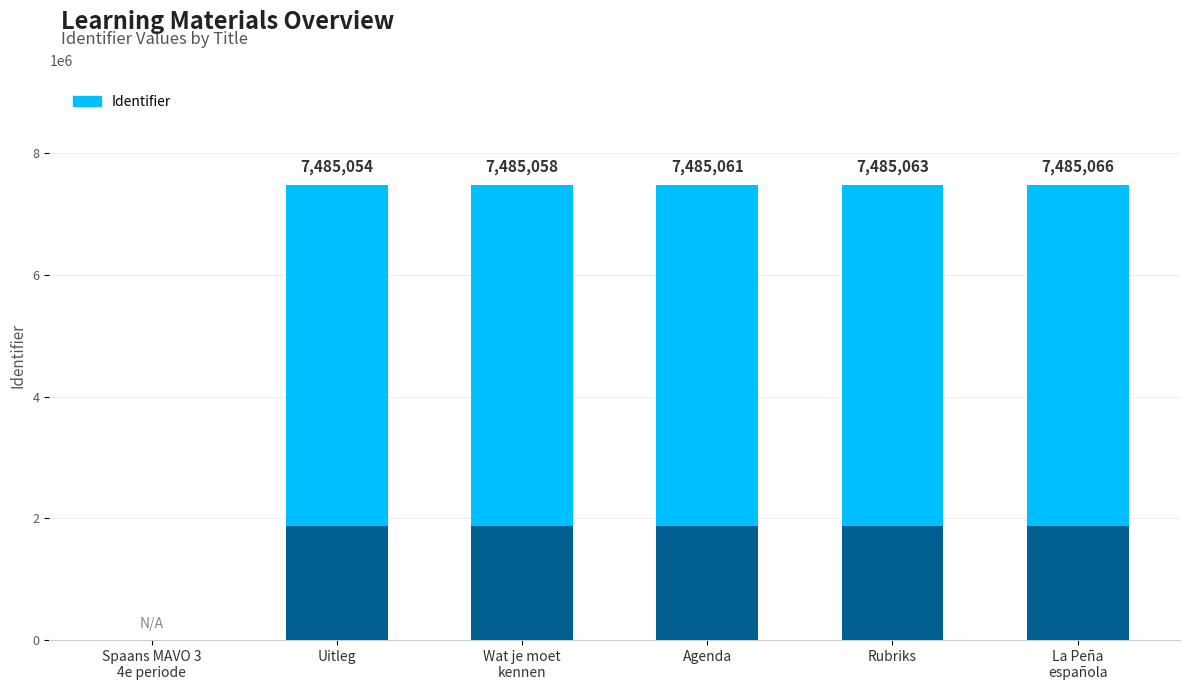

Between Wat je moet
kennen and Agenda, which is larger?

Agenda